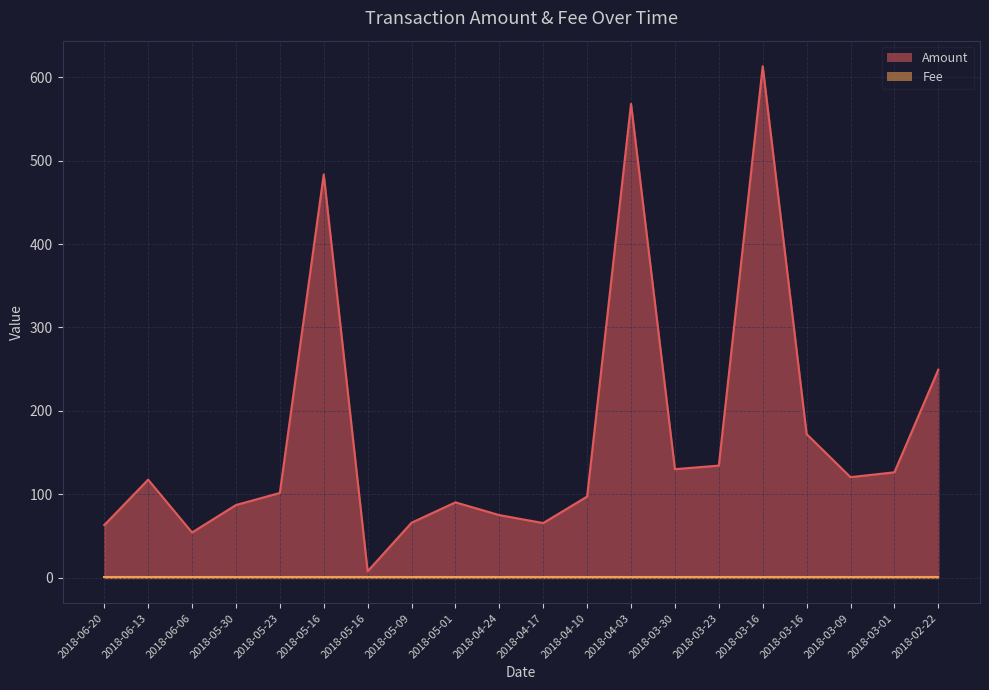

What is the ratio of the value at 2018-05-01 to the value at 2018-05-16?

0.2